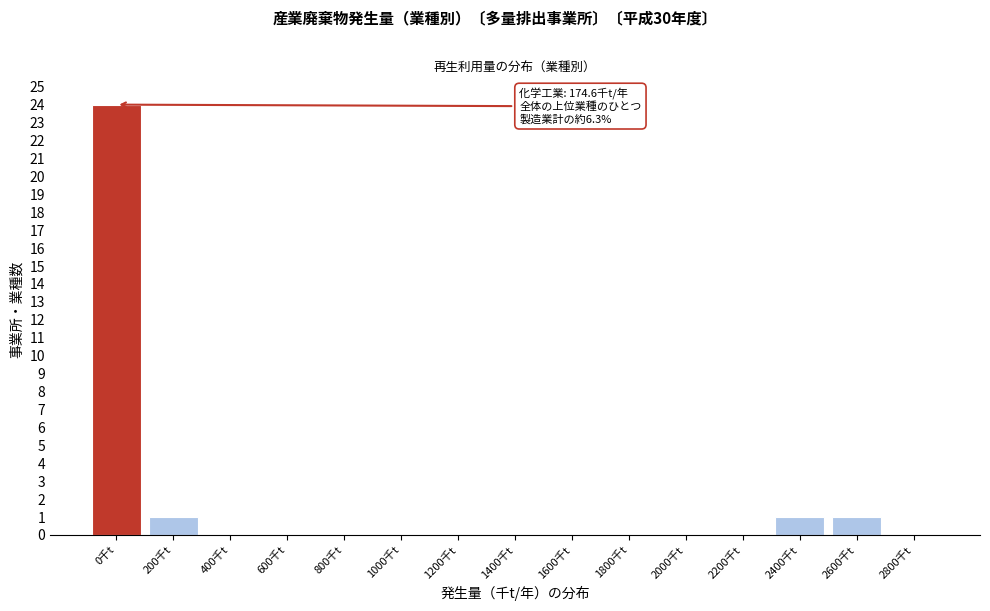

Reading left to right, what are all the values shown in this chart?

0千t=24	200千t=1	400千t=0	600千t=0	800千t=0	1000千t=0	1200千t=0	1400千t=0	1600千t=0	1800千t=0	2000千t=0	2200千t=0	2400千t=1	2600千t=1	2800千t=0